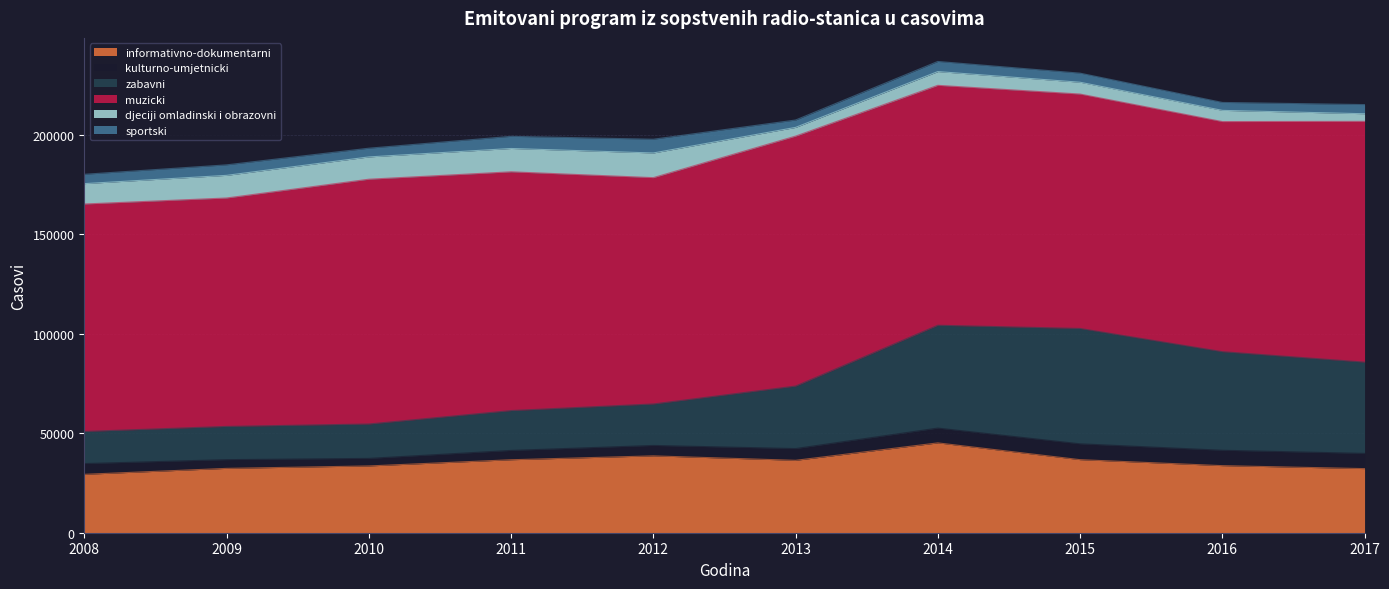

Which label corresponds to the smallest value in the chart?

2013